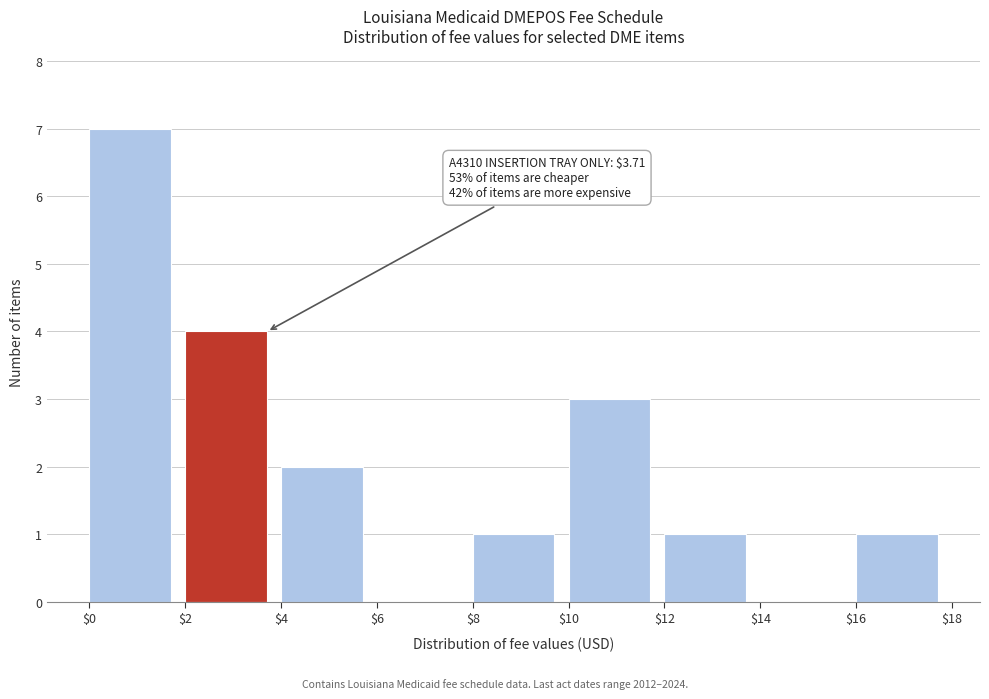

Which range on the x-axis has the tallest bar?

$0 to $2